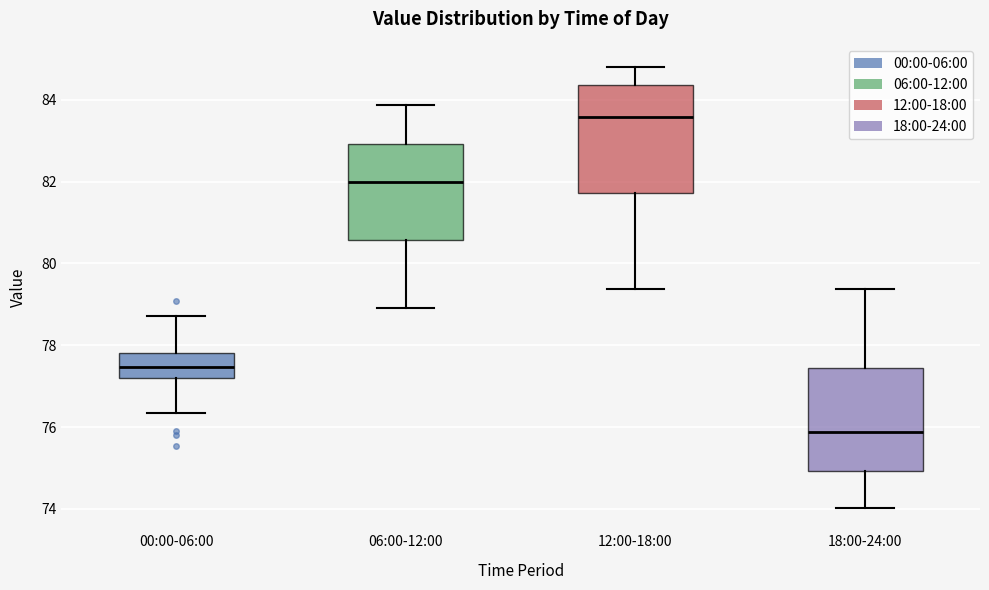

Which box's median line is the highest?

12:00-18:00